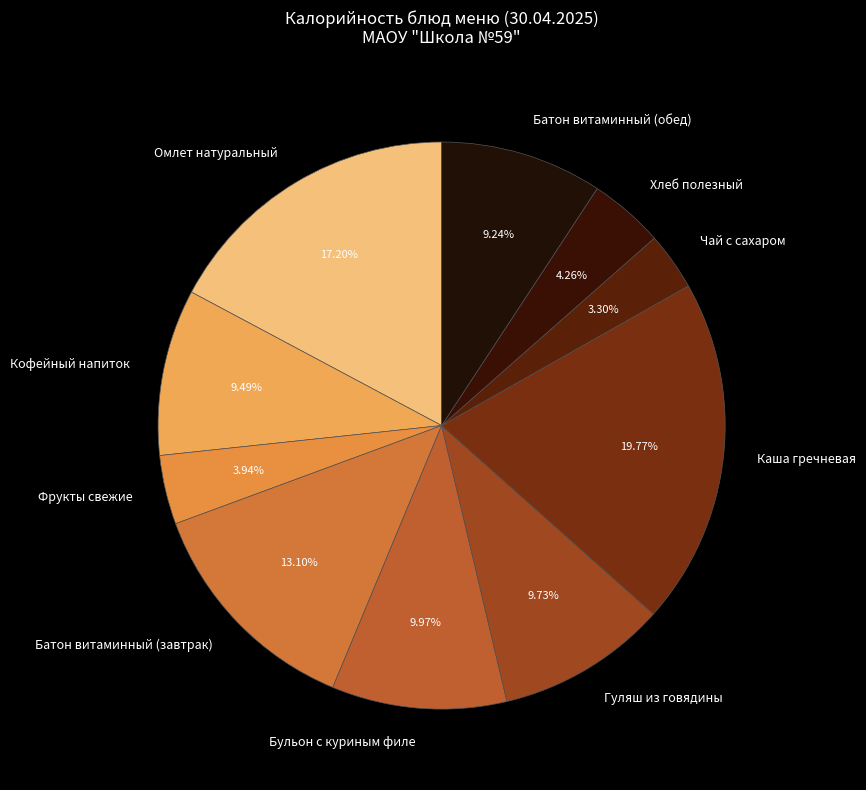

What is the ratio of the value at Батон витаминный (обед) to the value at Фрукты свежие?

2.3